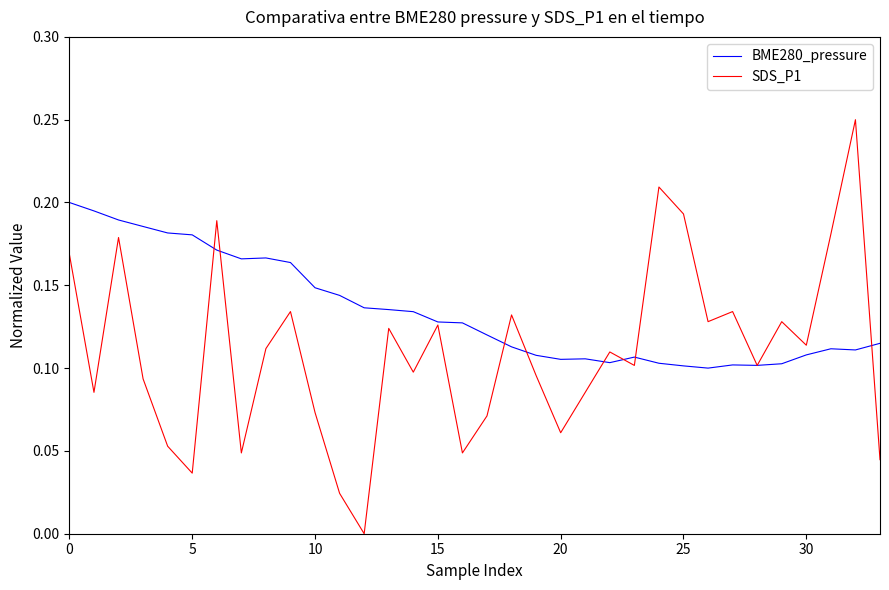

Which series has the largest total across all categories?

BME280_pressure